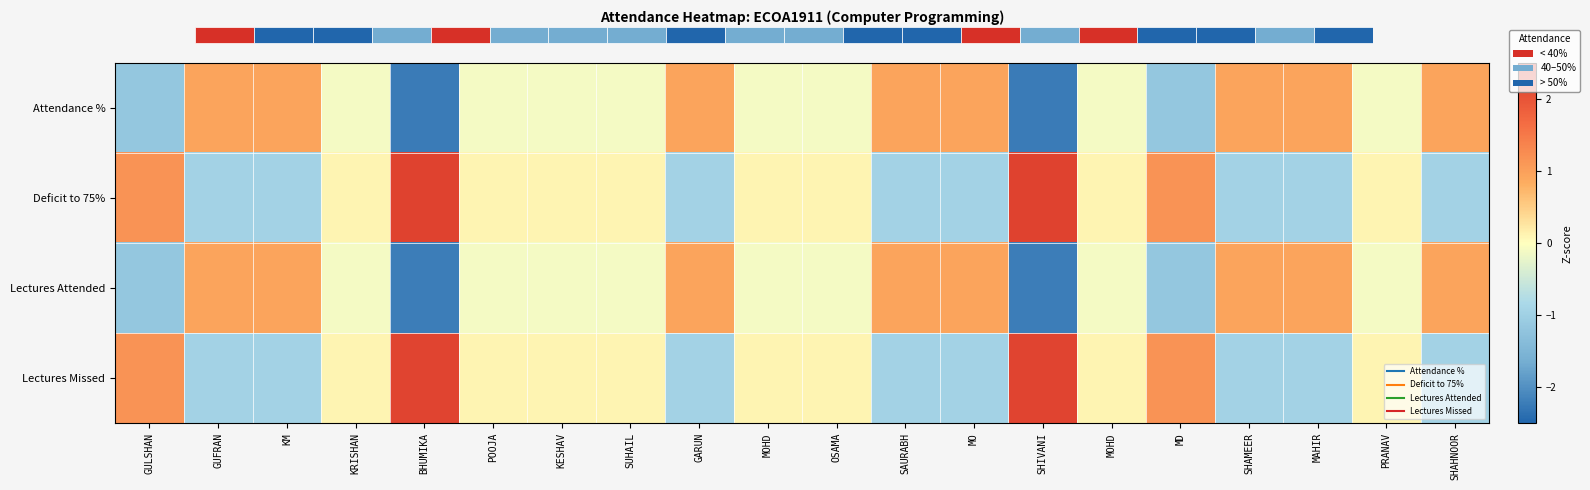

True or false: Deficit to 75% has a value of 0.1 at POOJA.

True